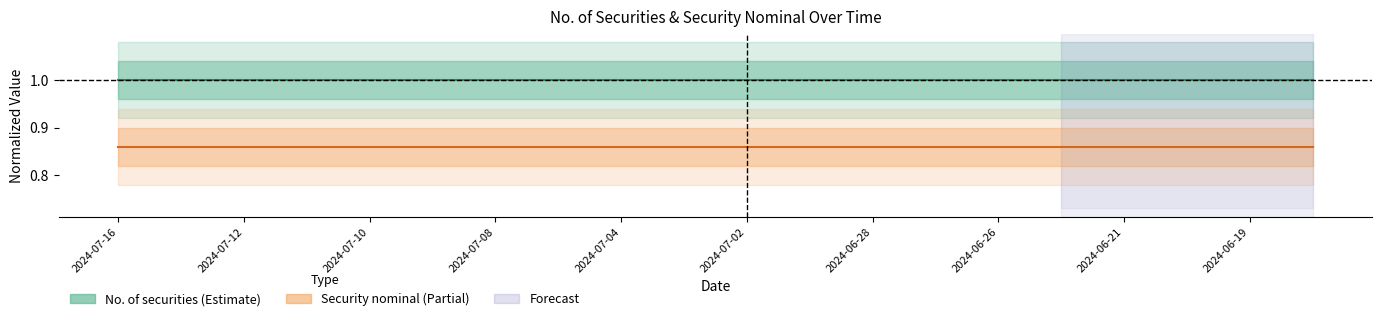

What is the difference between the highest and lowest values at 15?

0.1